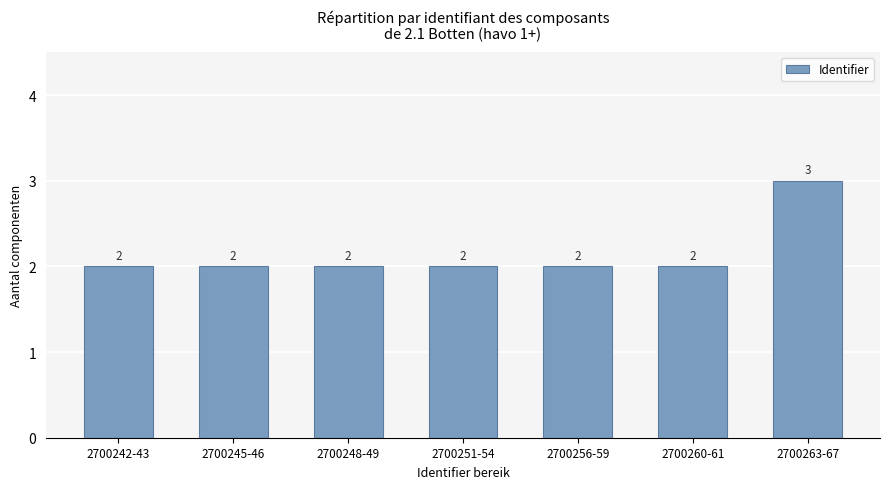

What is the ratio of the value at 2700251-54 to the value at 2700245-46?

1.0